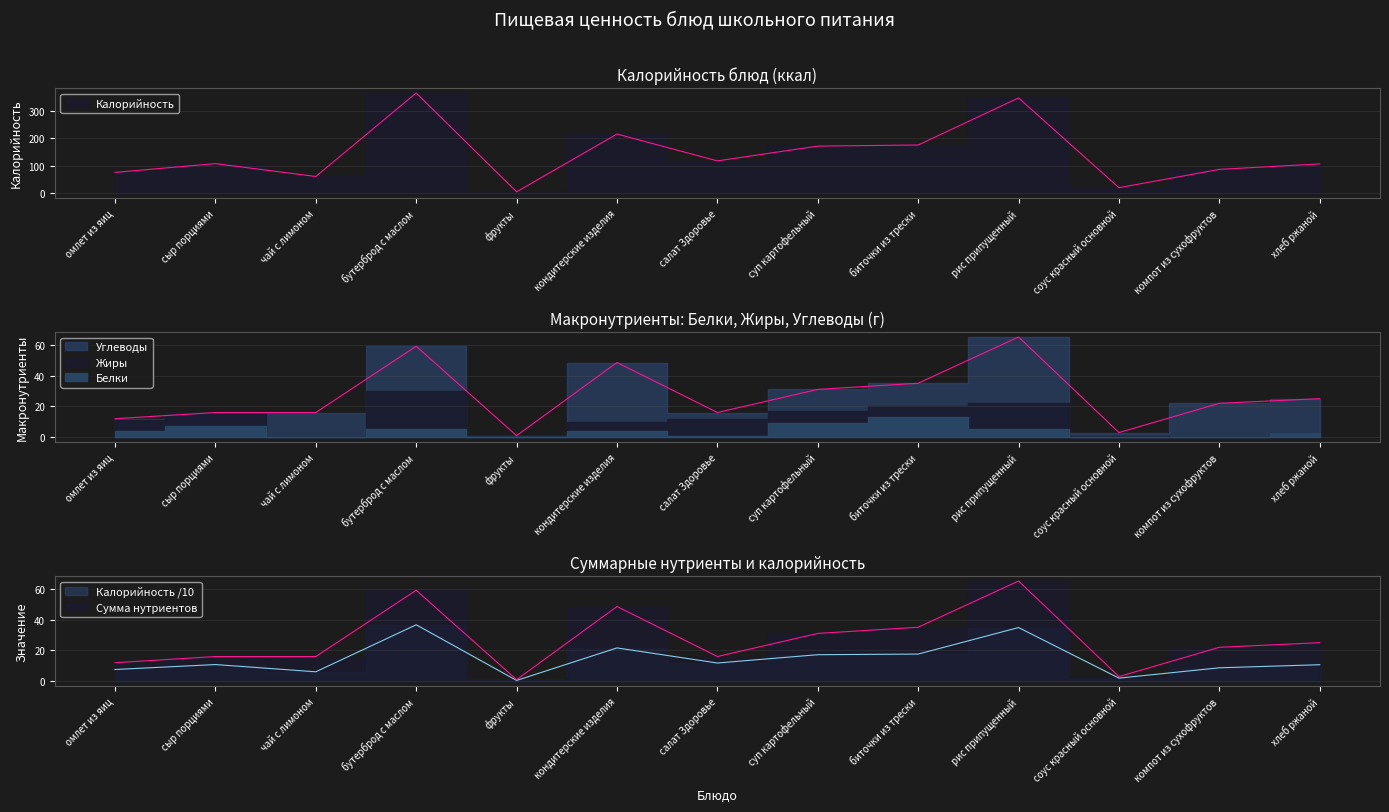

What is the sum of all Углеводы values?

207.9